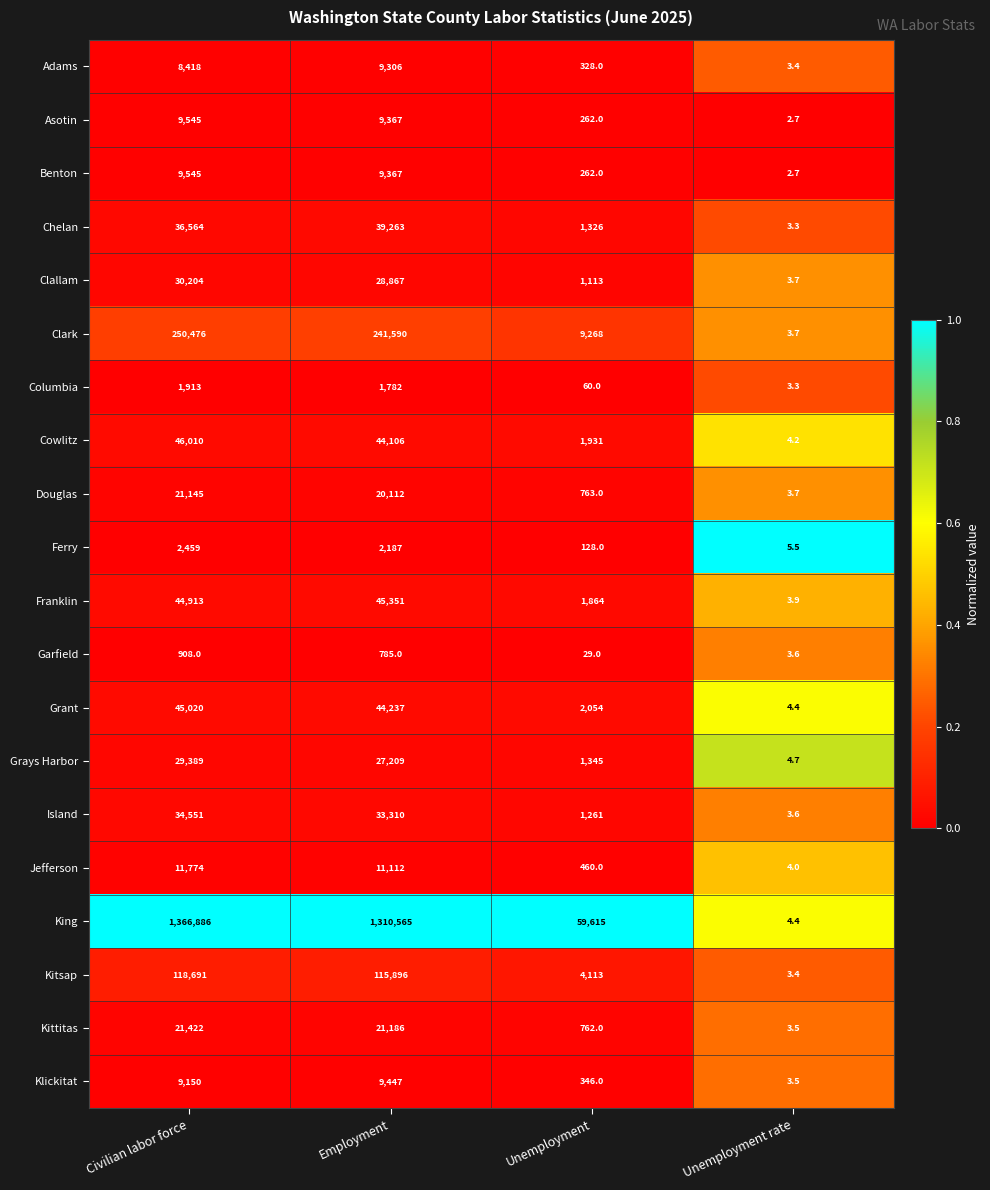

Which series has the largest range (max minus min)?

King